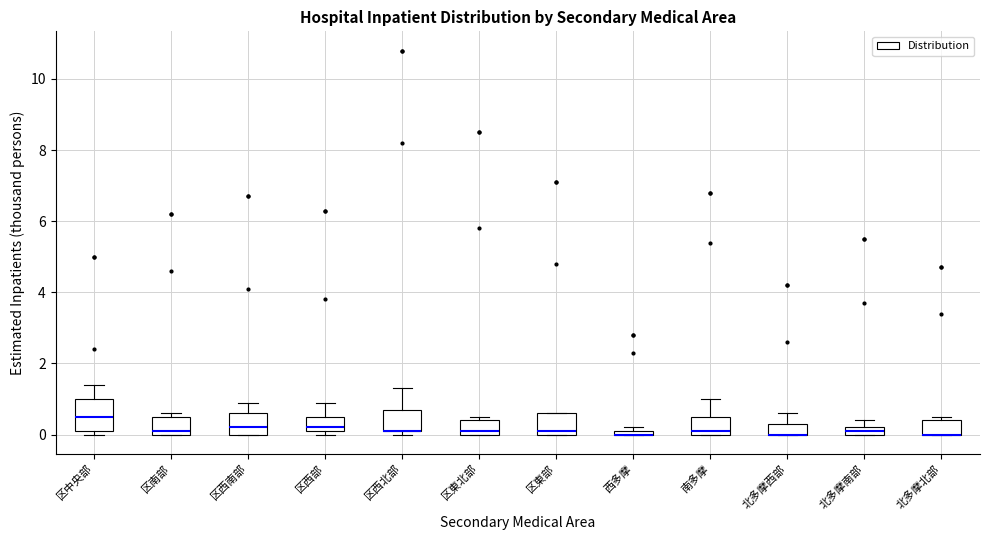

Comparing the boxes themselves (not the whiskers), which one is the tallest?

区中央部